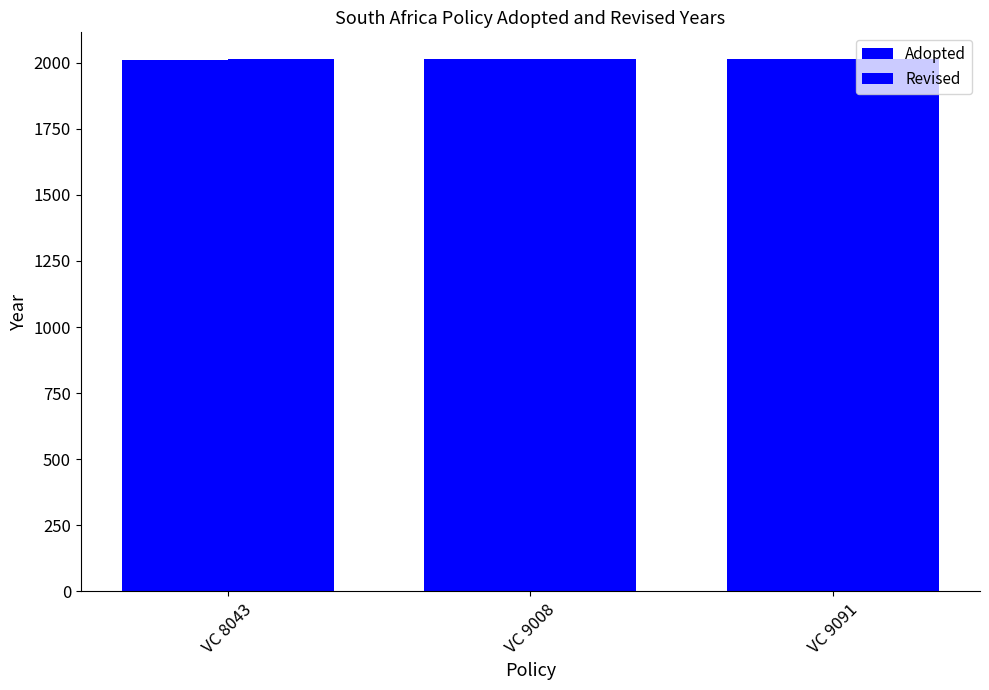

What is the value of the Adopted bar at the 3rd from the left?

2012